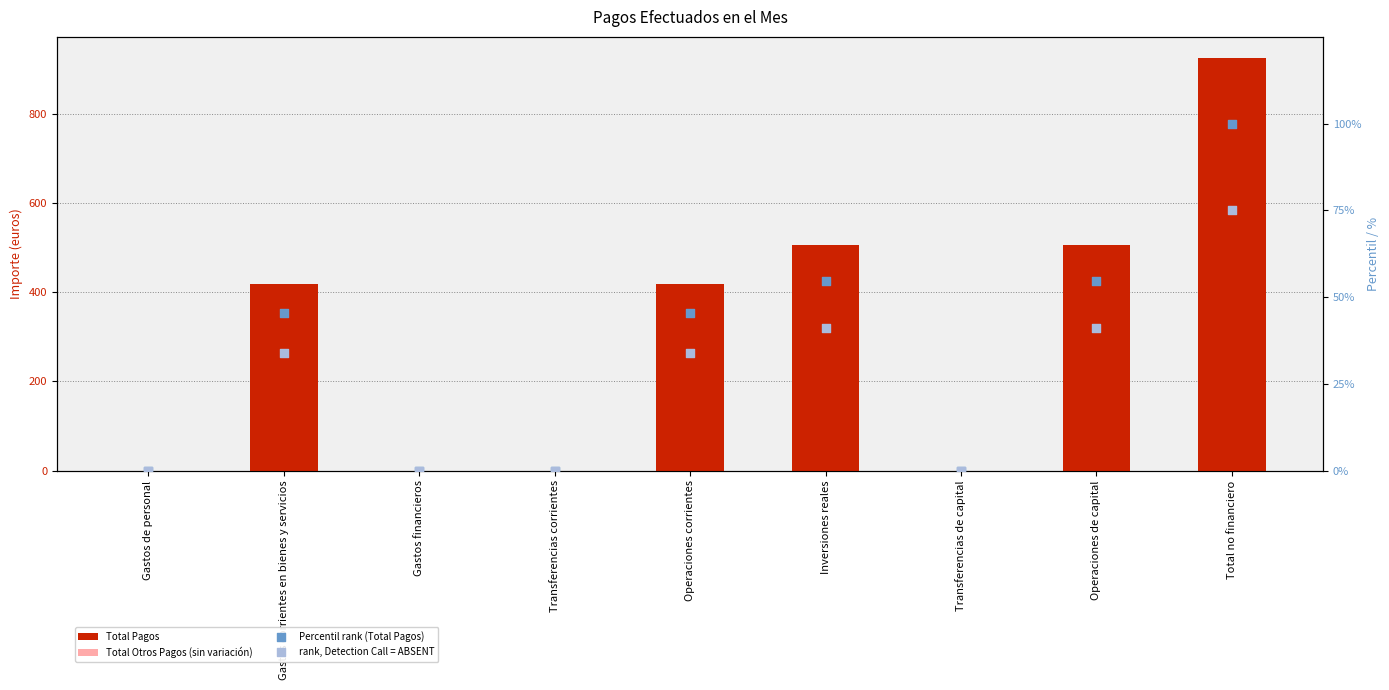

Is the value of rank, Detection Call = ABSENT at Operaciones corrientes greater than the value of Total Pagos at Operaciones de capital?

No